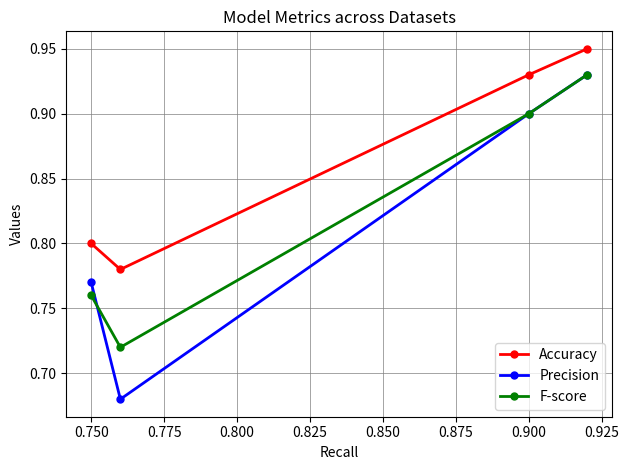

How many Accuracy values are between 0 and 1?

4